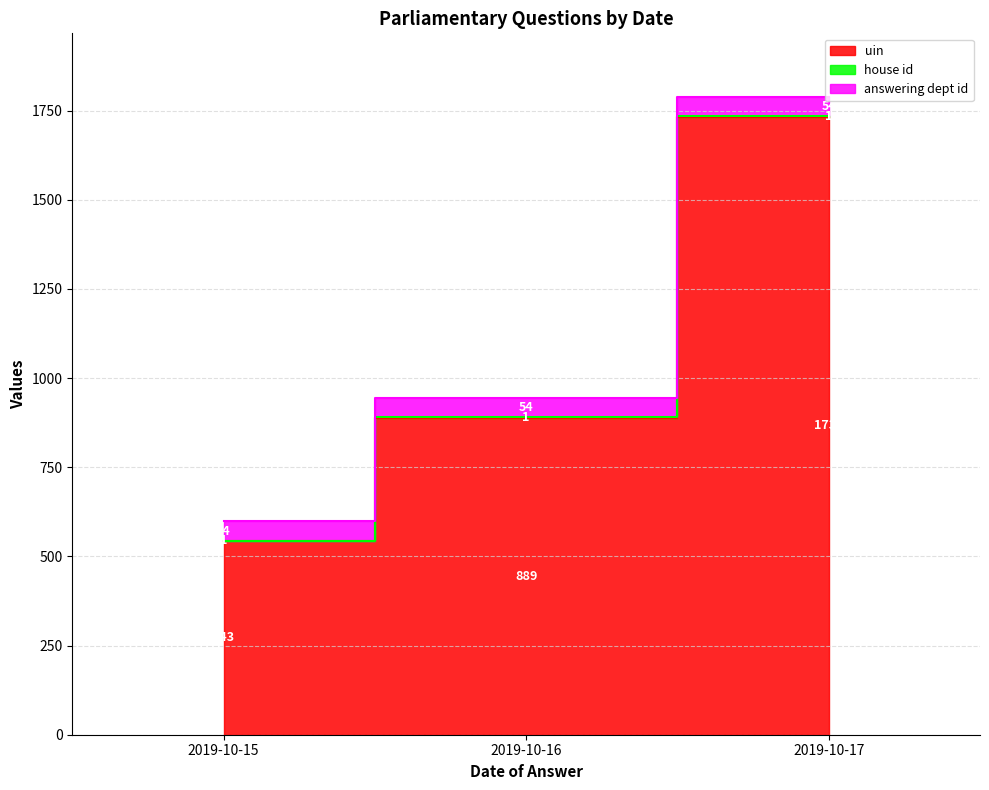

Which series has the widest spread of values?

uin